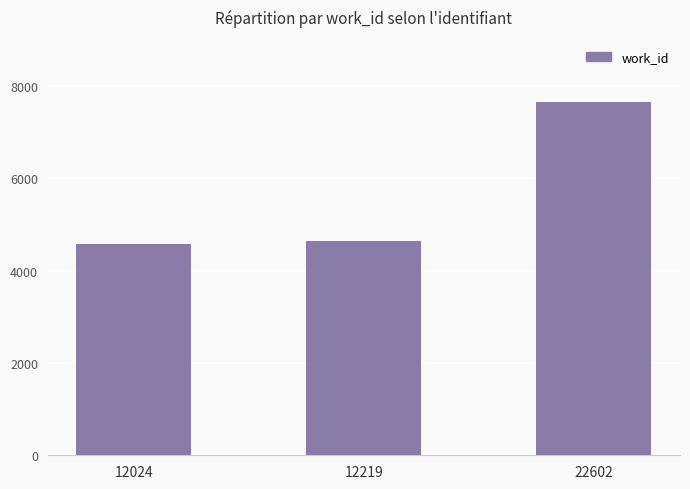

True or false: the data shows 2293 at 12024.

False